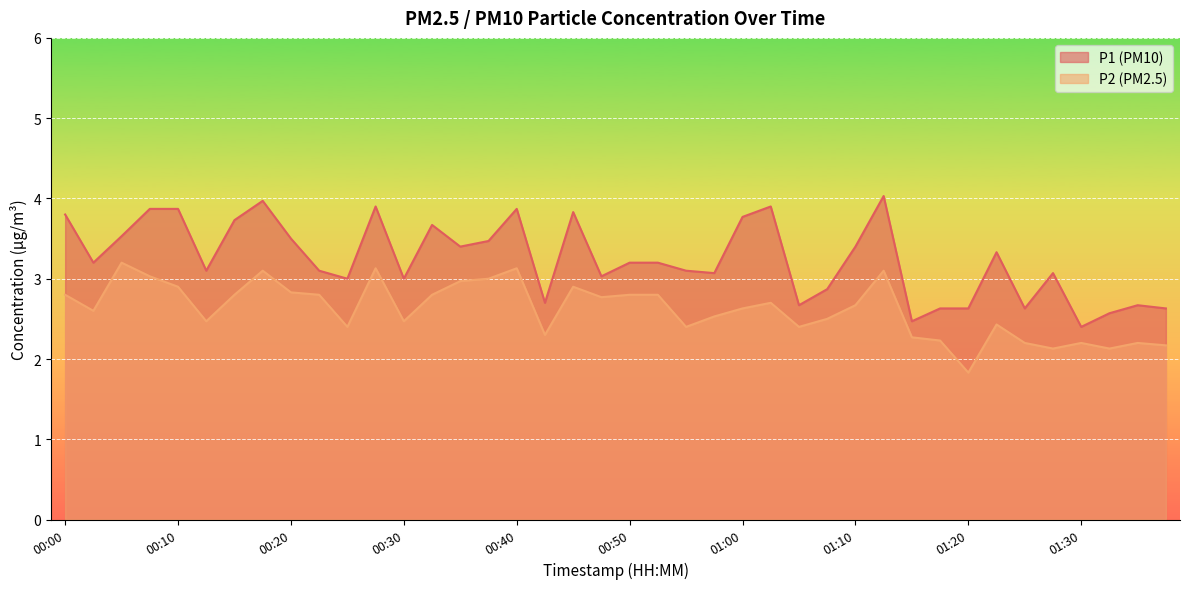

Does the chart display data point markers on the line(s)?

No